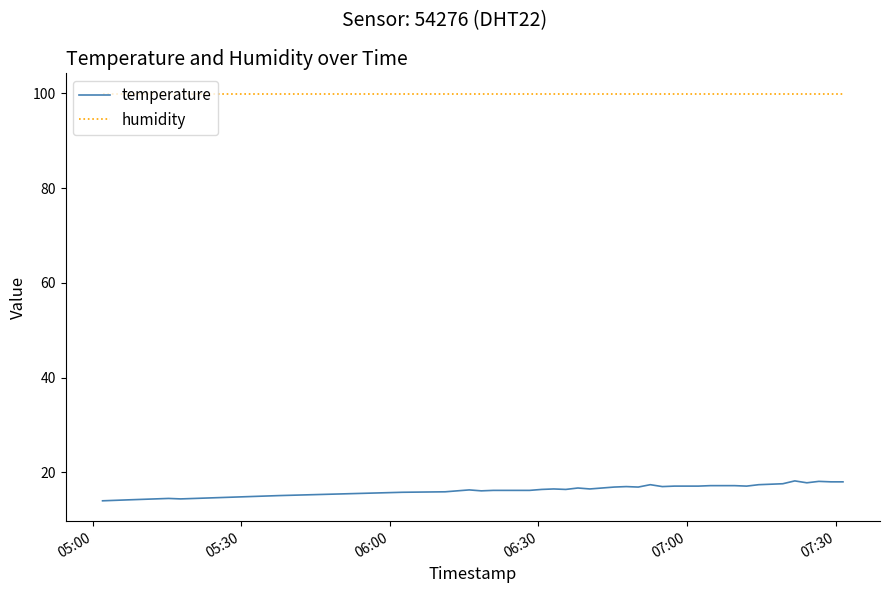

True or false: humidity and temperature intersect in this chart.

False